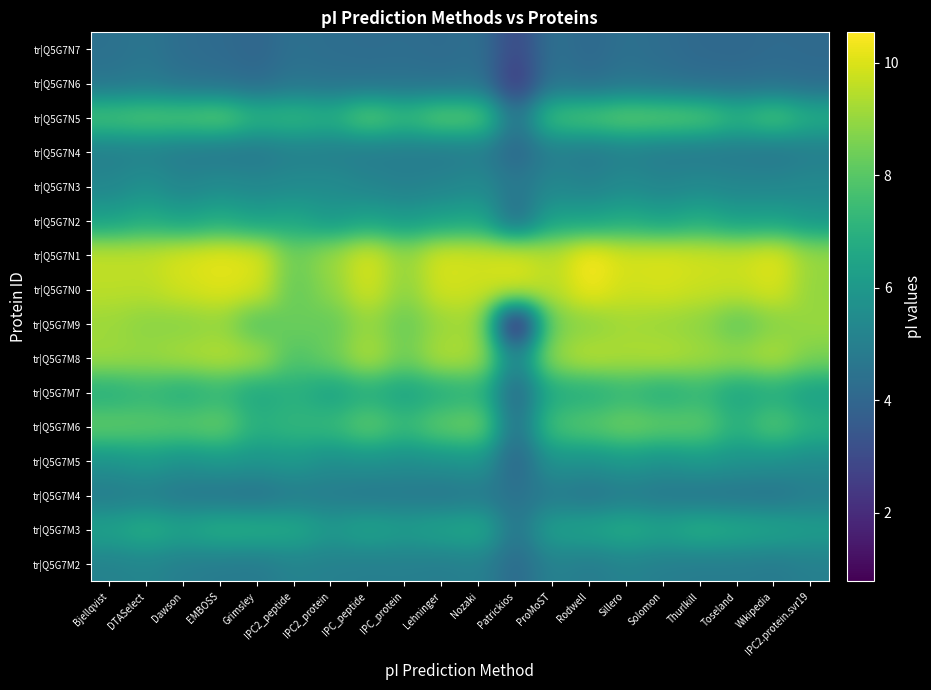

Reading right to left, list all the values displayed in this chart.

tr|Q5G7M2: IPC2.protein.svr19=5.0	Wikipedia=4.8	Toseland=4.9	Thurlkill=4.9	Solomon=5.0	Sillero=5.1	Rodwell=4.9	ProMoST=5.1	Patrickios=4.1	Nozaki=5.1	Lehninger=4.9	IPC_protein=5.0	IPC_peptide=5.0	IPC2_protein=5.0	IPC2_peptide=5.1	Grimsley=4.8	EMBOSS=4.8	Dawson=5.0	DTASelect=5.2	Bjellqvist=5.1
tr|Q5G7M3: IPC2.protein.svr19=6.2	Wikipedia=6.5	Toseland=6.7	Thurlkill=7.0	Solomon=6.5	Sillero=6.9	Rodwell=6.5	ProMoST=6.4	Patrickios=4.6	Nozaki=6.8	Lehninger=6.5	IPC_protein=6.2	IPC_peptide=6.5	IPC2_protein=6.0	IPC2_peptide=6.8	Grimsley=6.9	EMBOSS=7.0	Dawson=6.5	DTASelect=7.0	Bjellqvist=6.5
tr|Q5G7M4: IPC2.protein.svr19=4.9	Wikipedia=4.6	Toseland=4.6	Thurlkill=4.6	Solomon=4.7	Sillero=4.9	Rodwell=4.6	ProMoST=4.9	Patrickios=4.4	Nozaki=4.8	Lehninger=4.6	IPC_protein=4.7	IPC_peptide=4.7	IPC2_protein=4.9	IPC2_peptide=4.9	Grimsley=4.5	EMBOSS=4.6	Dawson=4.7	DTASelect=5.0	Bjellqvist=4.8
tr|Q5G7M5: IPC2.protein.svr19=5.5	Wikipedia=5.7	Toseland=5.8	Thurlkill=6.0	Solomon=5.7	Sillero=6.0	Rodwell=5.7	ProMoST=5.8	Patrickios=3.9	Nozaki=5.9	Lehninger=5.7	IPC_protein=5.5	IPC_peptide=5.7	IPC2_protein=5.6	IPC2_peptide=6.0	Grimsley=5.8	EMBOSS=6.0	Dawson=5.7	DTASelect=6.1	Bjellqvist=5.8
tr|Q5G7M6: IPC2.protein.svr19=7.0	Wikipedia=8.0	Toseland=7.0	Thurlkill=8.2	Solomon=8.2	Sillero=8.5	Rodwell=8.1	ProMoST=7.7	Patrickios=4.3	Nozaki=8.5	Lehninger=8.2	IPC_protein=7.4	IPC_peptide=8.2	IPC2_protein=7.4	IPC2_peptide=7.3	Grimsley=7.0	EMBOSS=8.3	Dawson=8.1	DTASelect=8.1	Bjellqvist=8.3
tr|Q5G7M7: IPC2.protein.svr19=6.3	Wikipedia=6.8	Toseland=6.5	Thurlkill=7.2	Solomon=6.8	Sillero=7.2	Rodwell=6.8	ProMoST=6.8	Patrickios=4.0	Nozaki=7.1	Lehninger=6.8	IPC_protein=6.4	IPC_peptide=6.8	IPC2_protein=6.4	IPC2_peptide=6.9	Grimsley=6.6	EMBOSS=7.2	Dawson=6.8	DTASelect=7.2	Bjellqvist=6.8
tr|Q5G7M8: IPC2.protein.svr19=8.6	Wikipedia=9.4	Toseland=9.1	Thurlkill=9.2	Solomon=9.5	Sillero=9.4	Rodwell=9.5	ProMoST=9.1	Patrickios=5.1	Nozaki=9.3	Lehninger=9.4	IPC_protein=8.4	IPC_peptide=9.5	IPC2_protein=8.4	IPC2_peptide=7.8	Grimsley=9.3	EMBOSS=9.5	Dawson=9.3	DTASelect=9.0	Bjellqvist=9.2
tr|Q5G7M9: IPC2.protein.svr19=9.0	Wikipedia=8.7	Toseland=8.1	Thurlkill=8.9	Solomon=9.0	Sillero=9.2	Rodwell=8.8	ProMoST=8.6	Patrickios=0.8	Nozaki=9.3	Lehninger=9.0	IPC_protein=8.3	IPC_peptide=9.0	IPC2_protein=8.2	IPC2_peptide=8.4	Grimsley=7.9	EMBOSS=9.0	Dawson=8.8	DTASelect=8.8	Bjellqvist=9.1
tr|Q5G7N0: IPC2.protein.svr19=8.9	Wikipedia=10.0	Toseland=9.7	Thurlkill=9.7	Solomon=9.9	Sillero=9.8	Rodwell=10.3	ProMoST=9.5	Patrickios=10.0	Nozaki=9.8	Lehninger=9.9	IPC_protein=8.8	IPC_peptide=9.9	IPC2_protein=8.9	IPC2_peptide=8.2	Grimsley=9.9	EMBOSS=10.1	Dawson=9.9	DTASelect=9.5	Bjellqvist=9.5
tr|Q5G7N1: IPC2.protein.svr19=9.0	Wikipedia=10.2	Toseland=9.8	Thurlkill=9.9	Solomon=10.0	Sillero=10.0	Rodwell=10.5	ProMoST=9.5	Patrickios=10.0	Nozaki=9.9	Lehninger=10.0	IPC_protein=9.0	IPC_peptide=10.0	IPC2_protein=9.1	IPC2_peptide=8.4	Grimsley=10.1	EMBOSS=10.2	Dawson=10.0	DTASelect=9.7	Bjellqvist=9.7
tr|Q5G7N2: IPC2.protein.svr19=5.9	Wikipedia=6.4	Toseland=6.2	Thurlkill=6.8	Solomon=6.4	Sillero=6.7	Rodwell=6.3	ProMoST=6.4	Patrickios=4.2	Nozaki=6.6	Lehninger=6.4	IPC_protein=6.1	IPC_peptide=6.4	IPC2_protein=6.0	IPC2_peptide=6.6	Grimsley=6.3	EMBOSS=6.8	Dawson=6.4	DTASelect=6.8	Bjellqvist=6.3
tr|Q5G7N3: IPC2.protein.svr19=5.4	Wikipedia=5.3	Toseland=5.2	Thurlkill=5.4	Solomon=5.2	Sillero=5.5	Rodwell=5.1	ProMoST=5.3	Patrickios=4.7	Nozaki=5.4	Lehninger=5.2	IPC_protein=5.0	IPC_peptide=5.2	IPC2_protein=5.5	IPC2_peptide=5.5	Grimsley=5.3	EMBOSS=5.5	Dawson=5.2	DTASelect=5.7	Bjellqvist=5.3
tr|Q5G7N4: IPC2.protein.svr19=4.9	Wikipedia=4.7	Toseland=4.8	Thurlkill=4.8	Solomon=4.8	Sillero=5.0	Rodwell=4.7	ProMoST=5.0	Patrickios=4.0	Nozaki=4.9	Lehninger=4.8	IPC_protein=4.9	IPC_peptide=4.8	IPC2_protein=5.0	IPC2_peptide=5.0	Grimsley=4.7	EMBOSS=4.7	Dawson=4.8	DTASelect=5.0	Bjellqvist=5.0
tr|Q5G7N5: IPC2.protein.svr19=6.9	Wikipedia=7.9	Toseland=7.2	Thurlkill=8.0	Solomon=8.2	Sillero=8.3	Rodwell=7.9	ProMoST=7.7	Patrickios=4.5	Nozaki=8.1	Lehninger=8.2	IPC_protein=7.4	IPC_peptide=8.2	IPC2_protein=7.0	IPC2_peptide=7.4	Grimsley=7.2	EMBOSS=8.2	Dawson=8.0	DTASelect=8.0	Bjellqvist=7.8
tr|Q5G7N6: IPC2.protein.svr19=4.2	Wikipedia=4.3	Toseland=4.3	Thurlkill=4.3	Solomon=4.4	Sillero=4.6	Rodwell=4.3	ProMoST=4.6	Patrickios=2.4	Nozaki=4.5	Lehninger=4.4	IPC_protein=4.4	IPC_peptide=4.4	IPC2_protein=4.4	IPC2_peptide=4.5	Grimsley=4.2	EMBOSS=4.3	Dawson=4.4	DTASelect=4.7	Bjellqvist=4.6
tr|Q5G7N7: IPC2.protein.svr19=4.2	Wikipedia=4.2	Toseland=4.1	Thurlkill=4.1	Solomon=4.3	Sillero=4.4	Rodwell=4.1	ProMoST=4.4	Patrickios=2.9	Nozaki=4.4	Lehninger=4.2	IPC_protein=4.3	IPC_peptide=4.3	IPC2_protein=4.3	IPC2_peptide=4.4	Grimsley=4.0	EMBOSS=4.2	Dawson=4.3	DTASelect=4.6	Bjellqvist=4.4